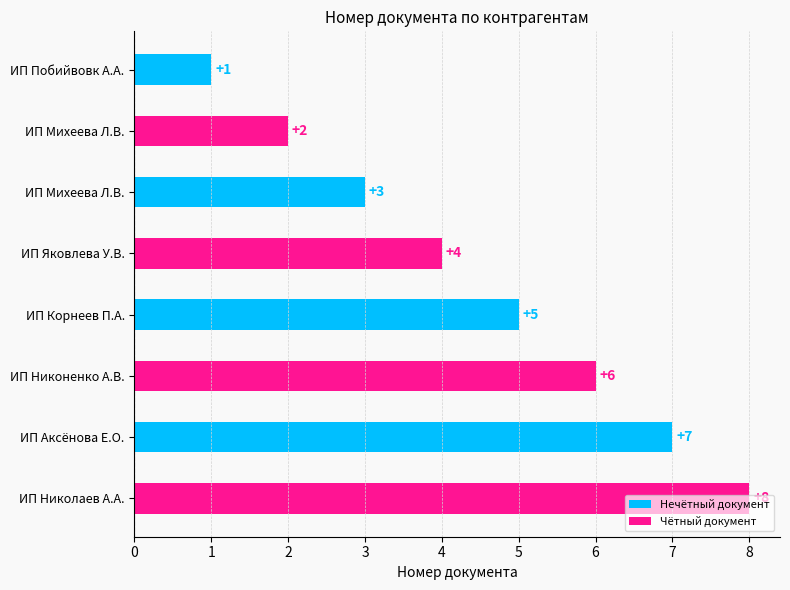

What is the smallest value displayed?

1